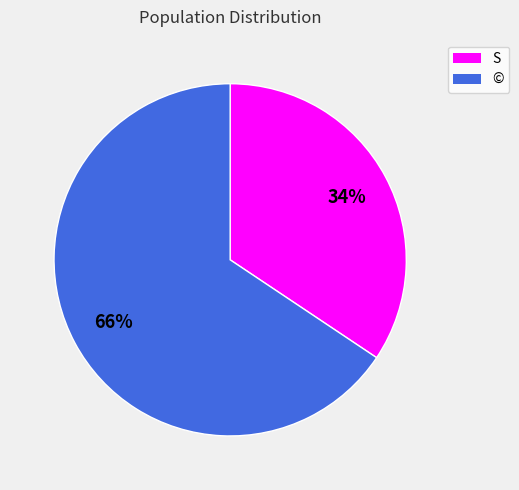

To the nearest percent, what percentage of the pie is S?

34%